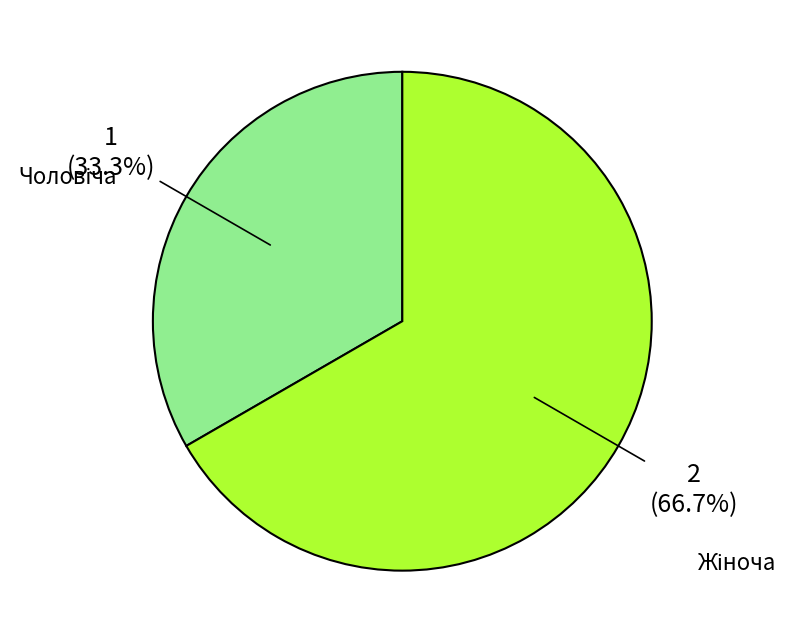

Does any single category account for the majority?

Yes